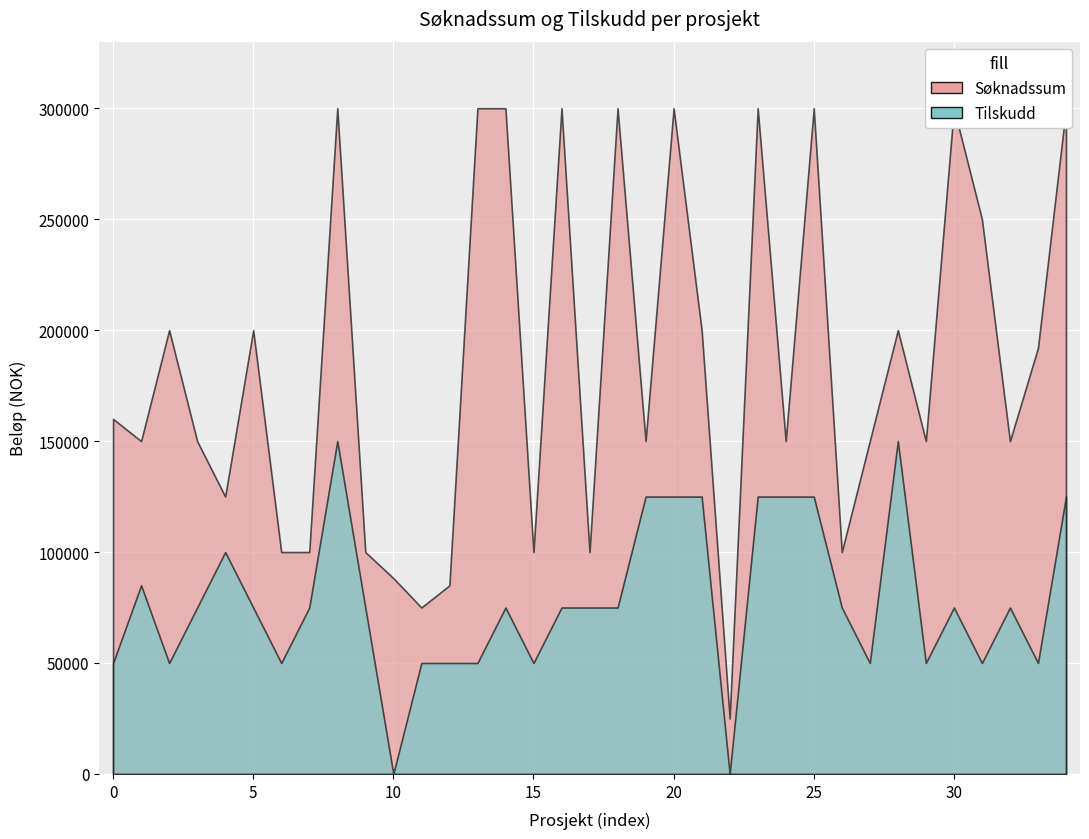

True or false: Tilskudd has a value of 82213 at DE HELDIGE.

False